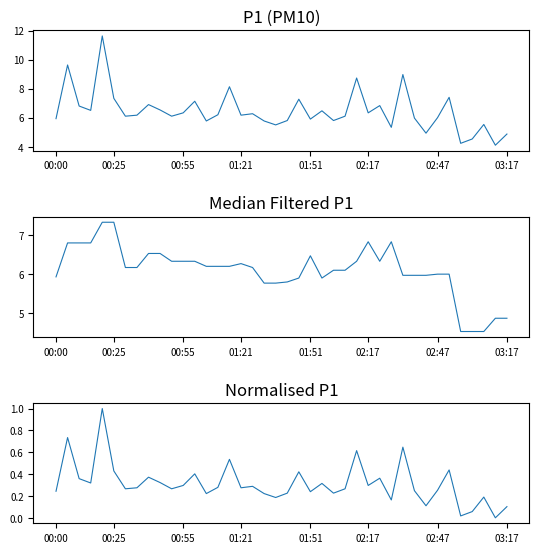

Reading left to right, list all the values displayed in this chart.

P1: 5.9	9.6	6.8	6.5	11.6	7.3	6.1	6.2	6.9	6.5	6.1	6.3	7.1	5.8	6.2	8.1	6.2	6.3	5.8	5.5	5.8	7.3	5.9	6.5	5.8	6.1	8.7	6.3	6.8	5.3	9.0	6.0	4.9	6.0	7.4	4.2	4.5	5.5	4.1	4.9
P1 Median: 5.9	6.8	6.8	6.8	7.3	7.3	6.2	6.2	6.5	6.5	6.3	6.3	6.3	6.2	6.2	6.2	6.3	6.2	5.8	5.8	5.8	5.9	6.5	5.9	6.1	6.1	6.3	6.8	6.3	6.8	6.0	6.0	6.0	6.0	6.0	4.5	4.5	4.5	4.9	4.9
P1 Normalised: 0.2	0.7	0.4	0.3	1.0	0.4	0.3	0.3	0.4	0.3	0.3	0.3	0.4	0.2	0.3	0.5	0.3	0.3	0.2	0.2	0.2	0.4	0.2	0.3	0.2	0.3	0.6	0.3	0.4	0.2	0.6	0.2	0.1	0.3	0.4	0.0	0.1	0.2	0.0	0.1